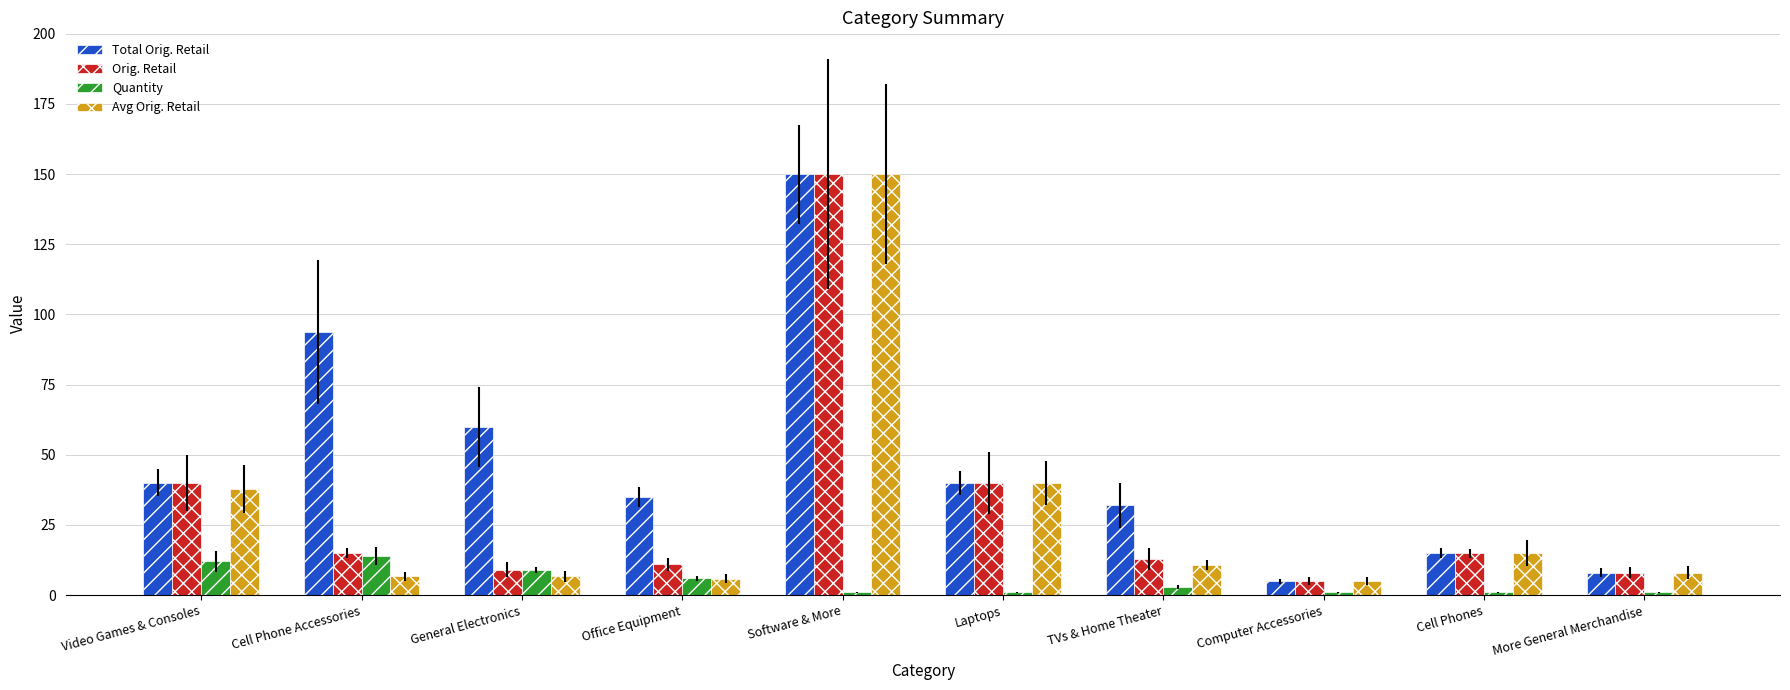

Reading left to right, list all the values displayed in this chart.

Total Orig. Retail: Video Games & Consoles=40.0	Cell Phone Accessories=93.7	General Electronics=59.9	Office Equipment=35.0	Software & More=150.0	Laptops=40.0	TVs & Home Theater=32.0	Computer Accessories=5.0	Cell Phones=15.0	More General Merchandise=8.0
Orig. Retail: Video Games & Consoles=40.0	Cell Phone Accessories=15.0	General Electronics=9.0	Office Equipment=11.0	Software & More=150.0	Laptops=40.0	TVs & Home Theater=13.0	Computer Accessories=5.0	Cell Phones=15.0	More General Merchandise=8.0
Quantity: Video Games & Consoles=12.0	Cell Phone Accessories=14.0	General Electronics=9.0	Office Equipment=6.0	Software & More=1.0	Laptops=1.0	TVs & Home Theater=3.0	Computer Accessories=1.0	Cell Phones=1.0	More General Merchandise=1.0
Avg Orig. Retail: Video Games & Consoles=37.9	Cell Phone Accessories=6.7	General Electronics=6.7	Office Equipment=5.8	Software & More=150.0	Laptops=40.0	TVs & Home Theater=10.7	Computer Accessories=5.0	Cell Phones=15.0	More General Merchandise=8.0